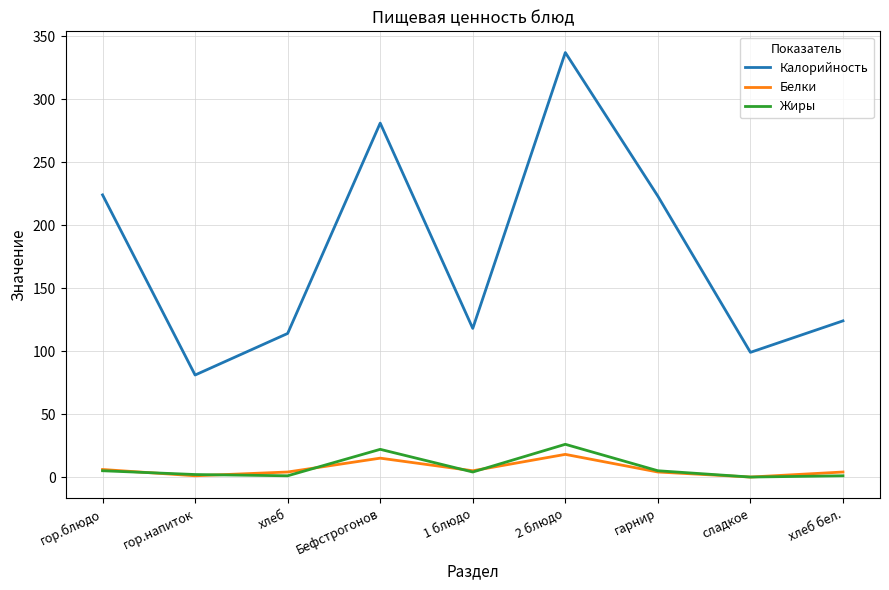

What is the difference between the maximum and minimum values in the Калорийность series?

256